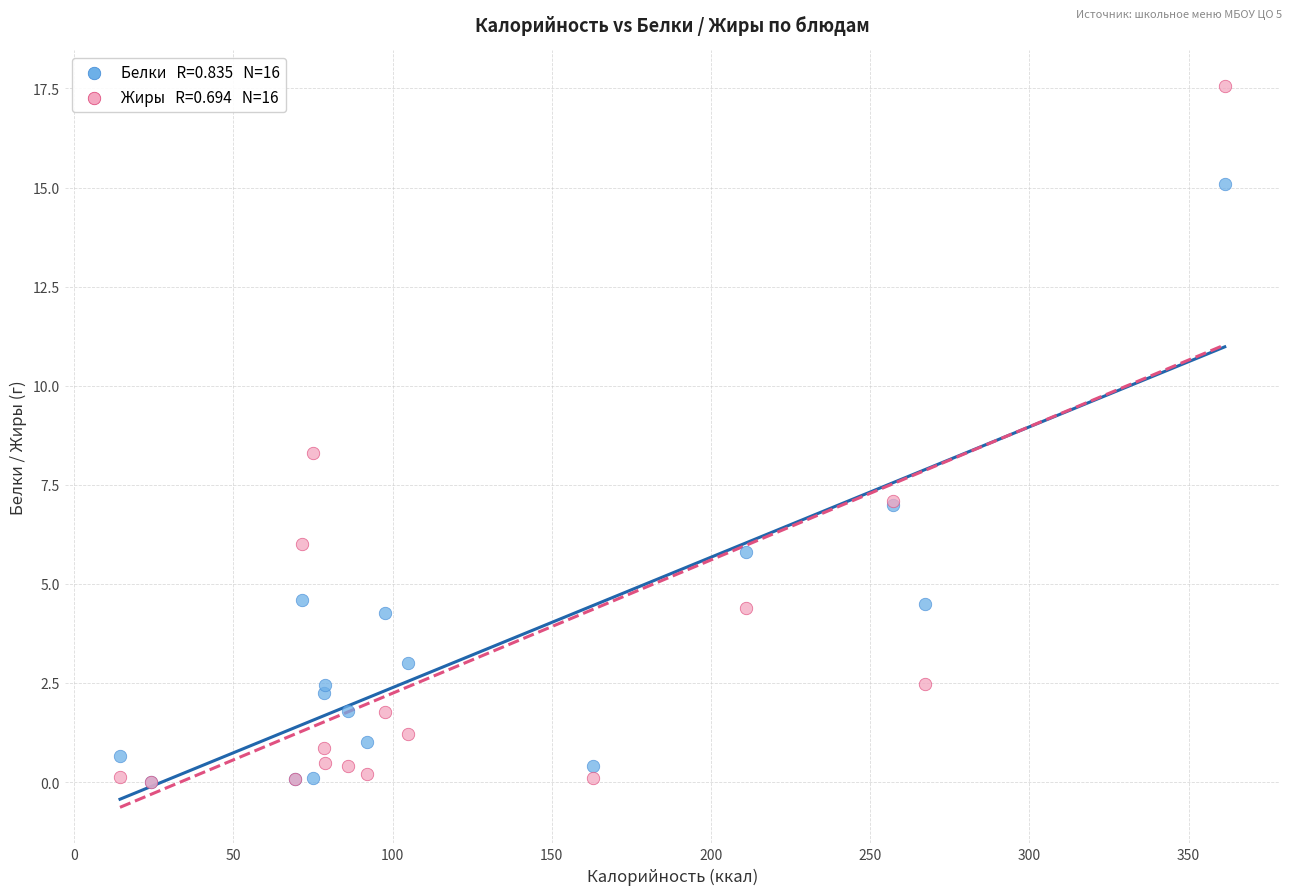

Across all series, what Y value is closest to 8?

8.3